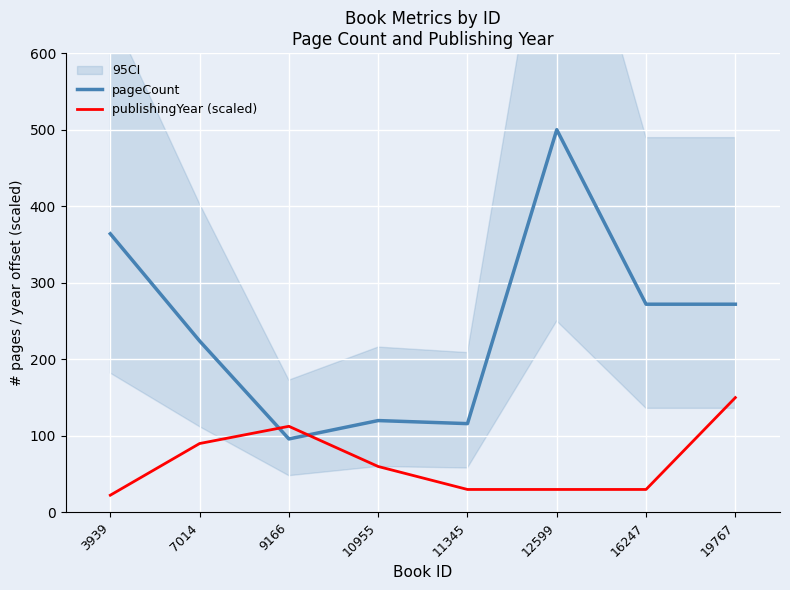

How many lines are shown in the chart?

2